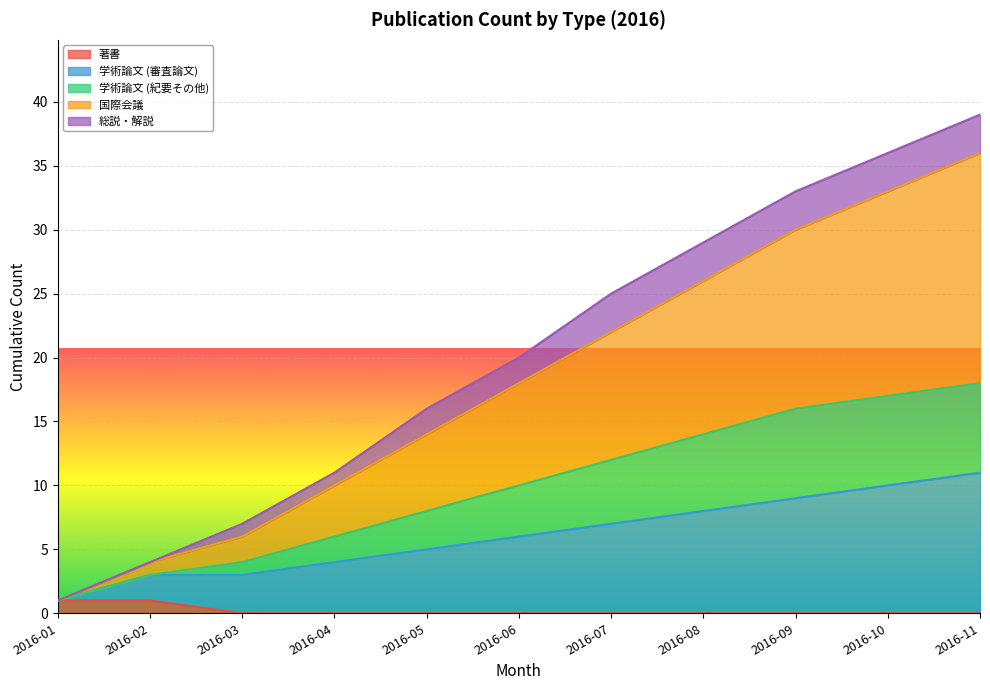

The value of 著書 at 2016-03 is 0. True or false?

True